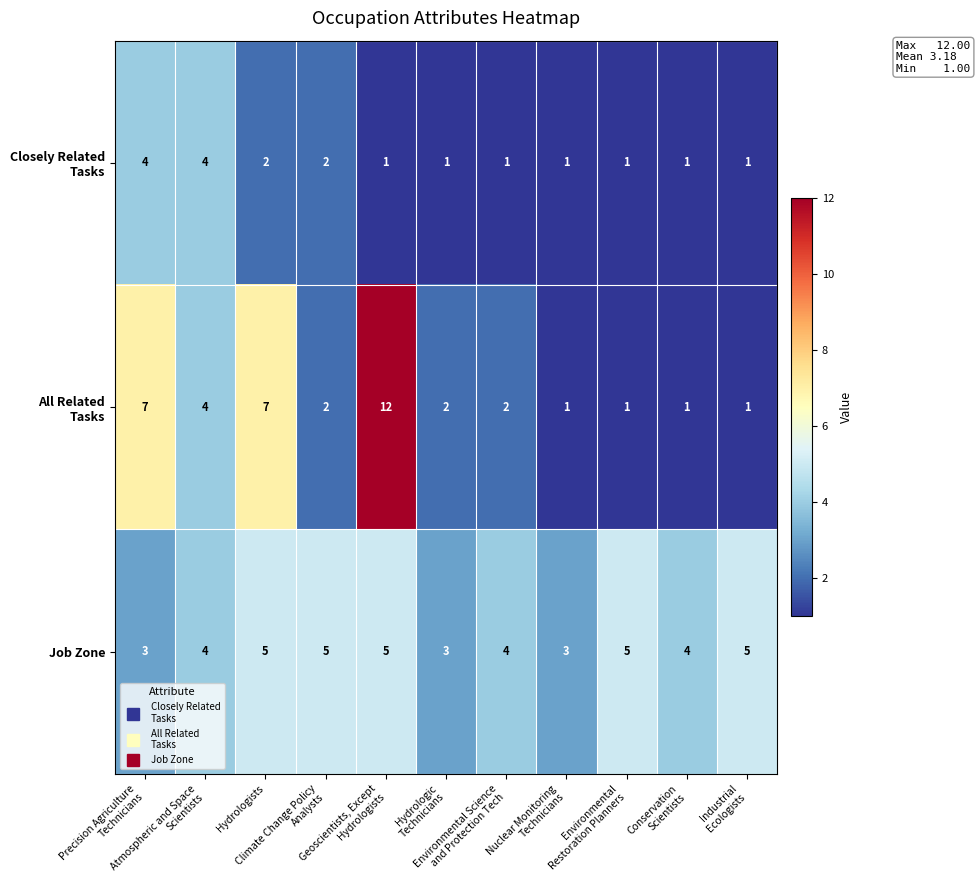

Which series has the largest total across all categories?

Job Zone